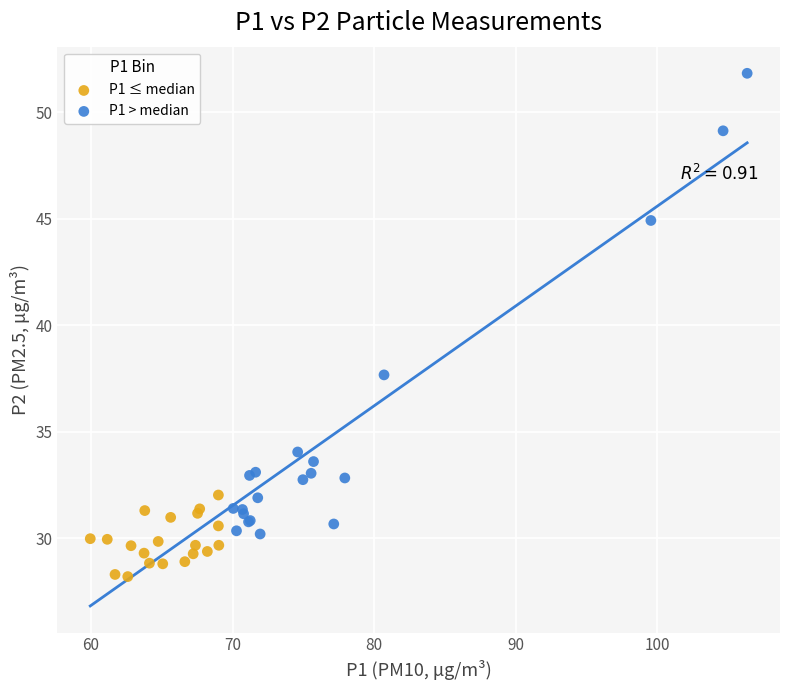

Which series contains the lowest Y value?

P1 ≤ median